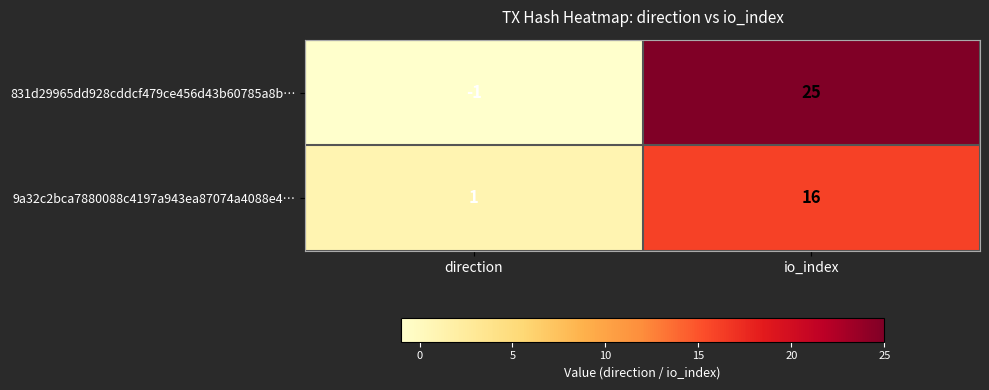

List the series in order of their overall mean, lowest first.

9a32c2bca7880088c4197a943ea87074a4088e4…, 831d29965dd928cddcf479ce456d43b60785a8b…